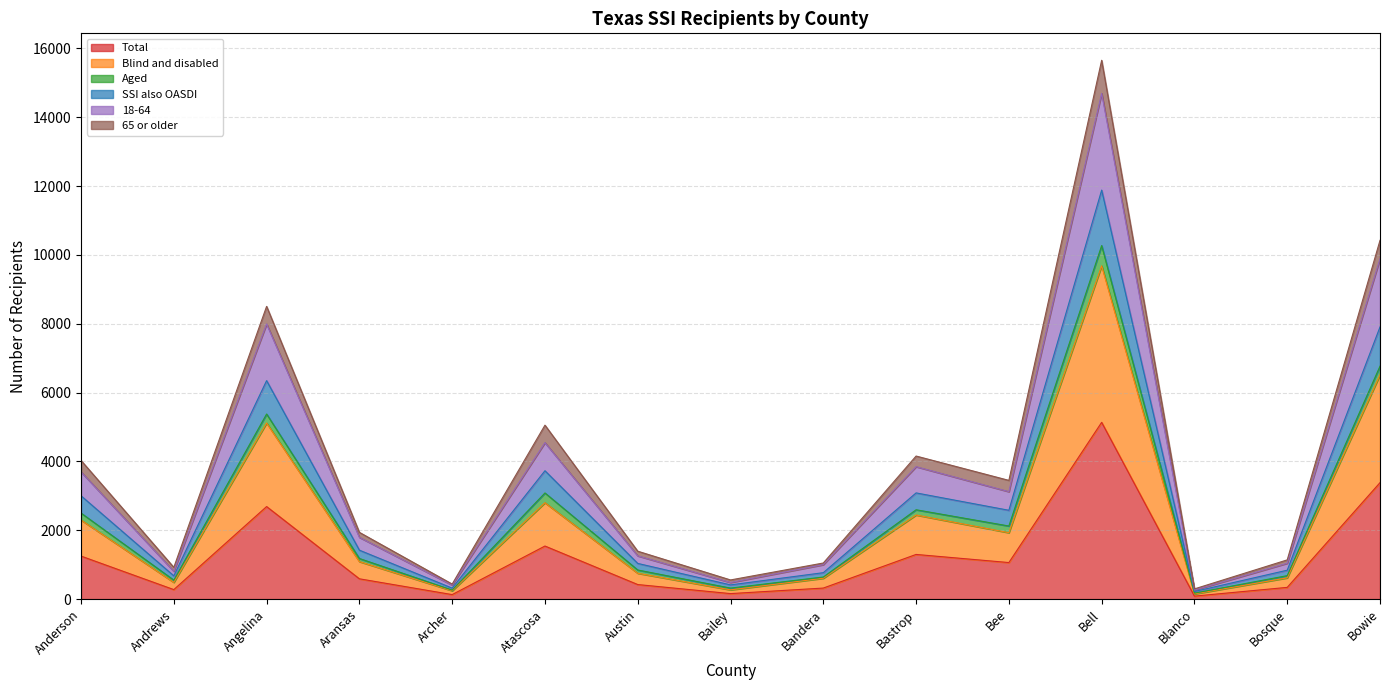

At which label does Total reach its peak?

Bell